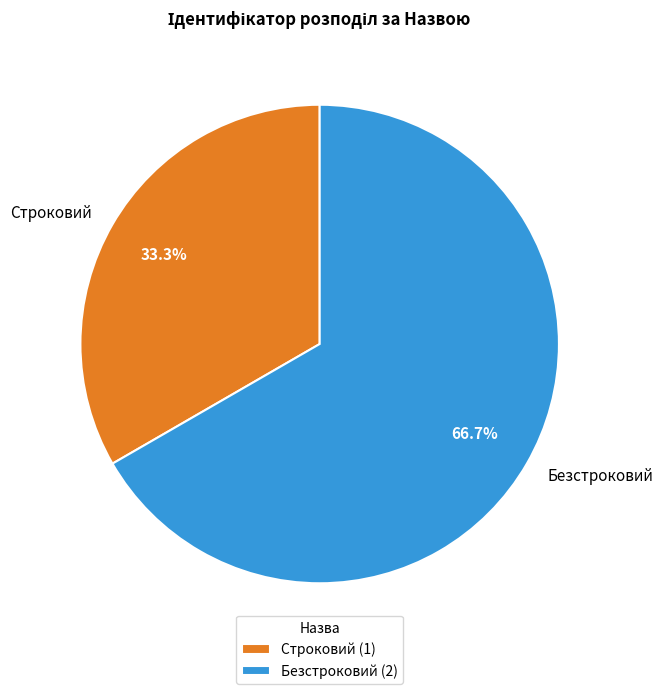

Combined, what portion of the pie is Строковий and Безстроковий?

100.0%